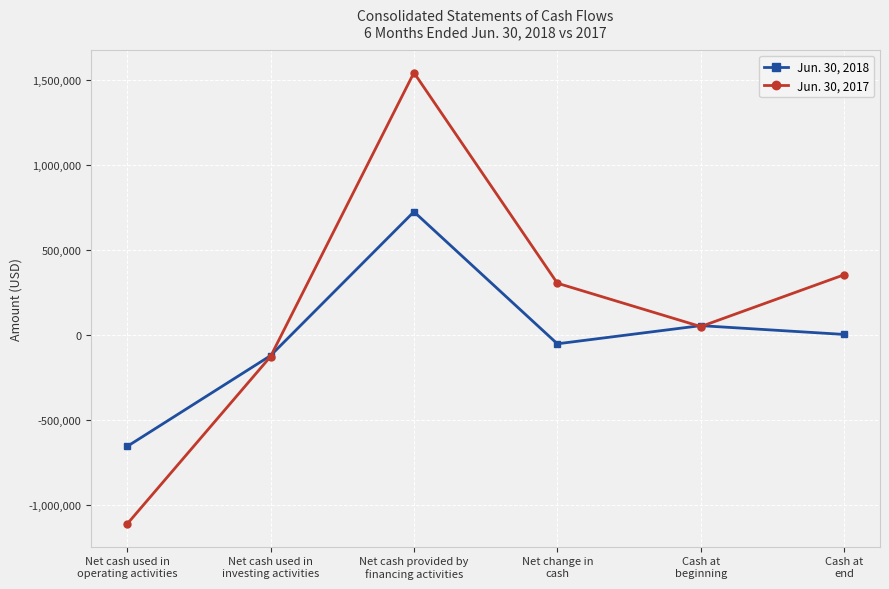

Reading right to left, what are all the values shown in this chart?

Jun. 30, 2018: 3398	55076	-51678	724829	-121252	-655255
Jun. 30, 2017: 354370	49680	304690	1542751	-126627	-1111434